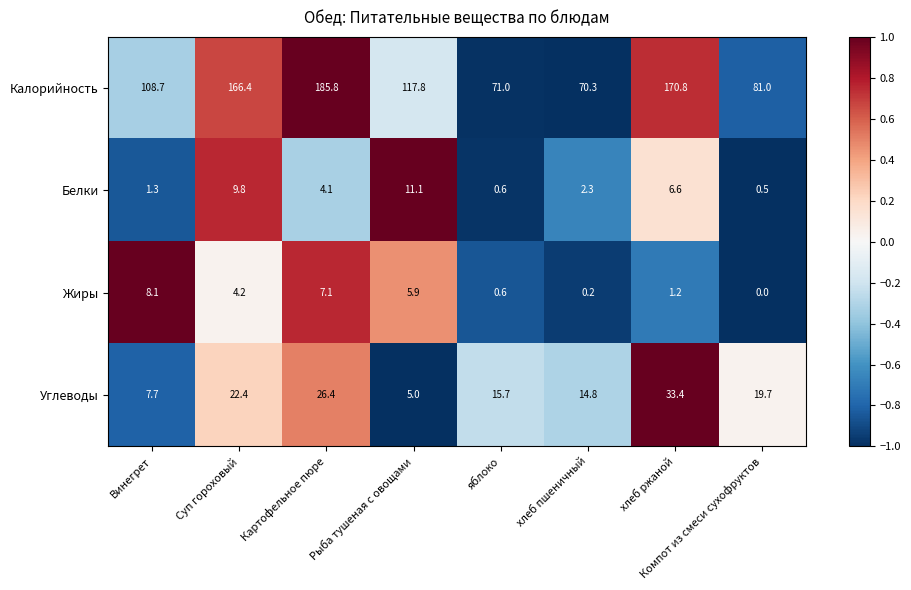

How many series are shown in this chart?

4